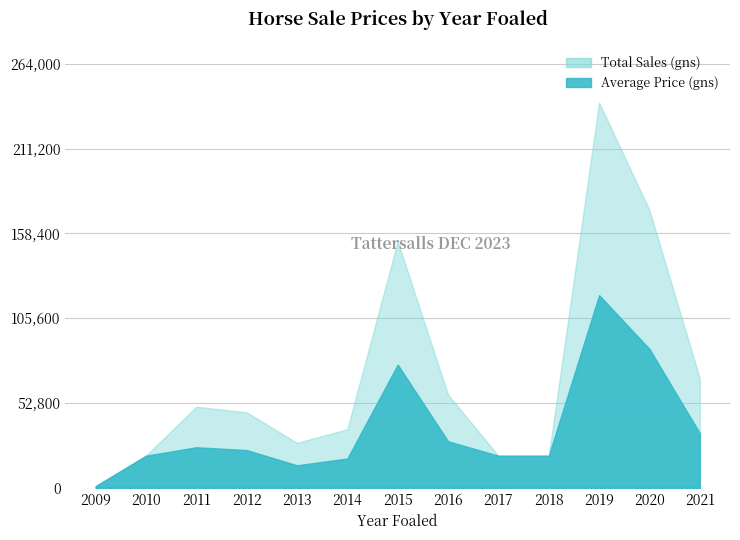

Is it true that Total Sales (gns) equals 26446 at 2017?

False